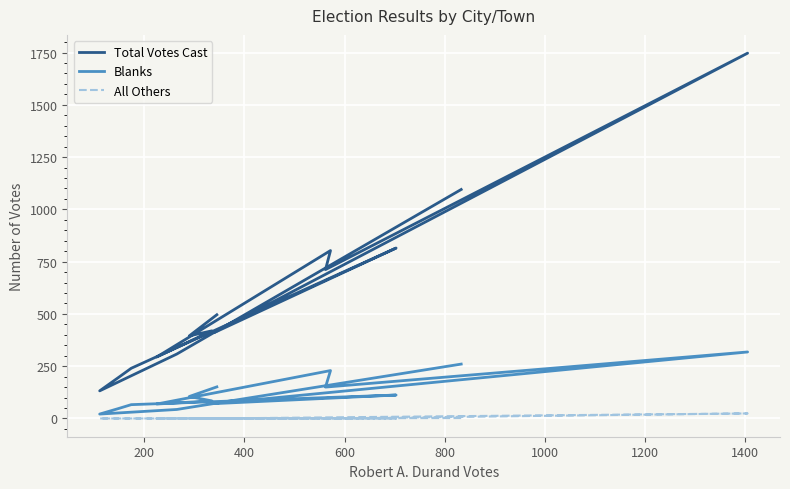

Count the number of data series in this chart.

3